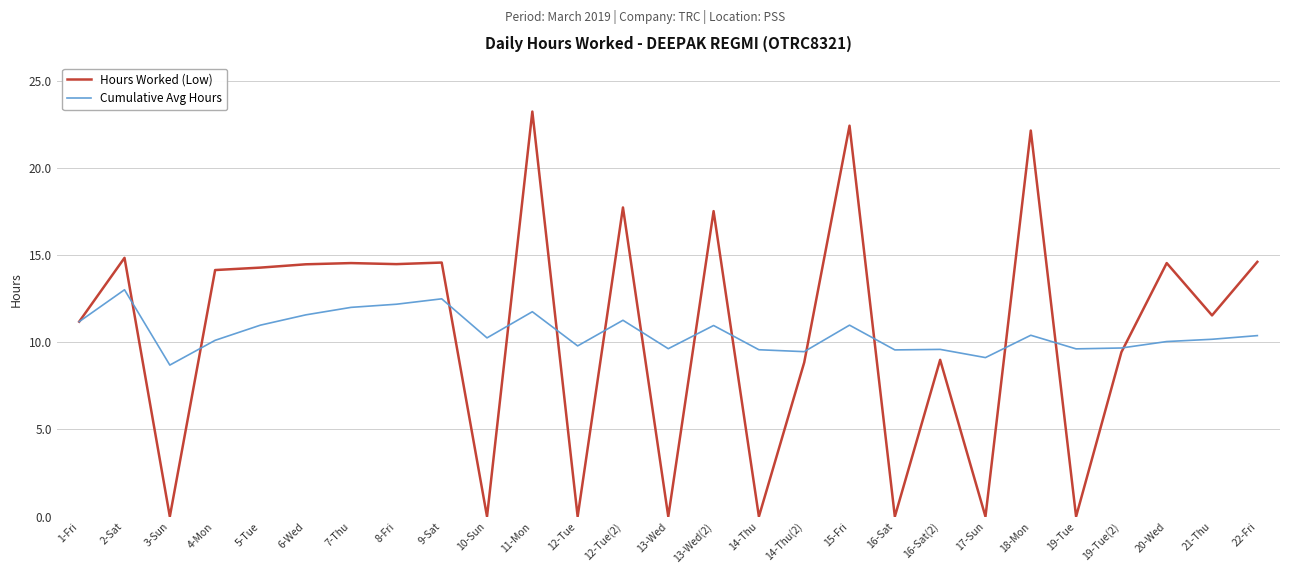

Where is the first local maximum for Cumulative Avg Hours?

2-Sat